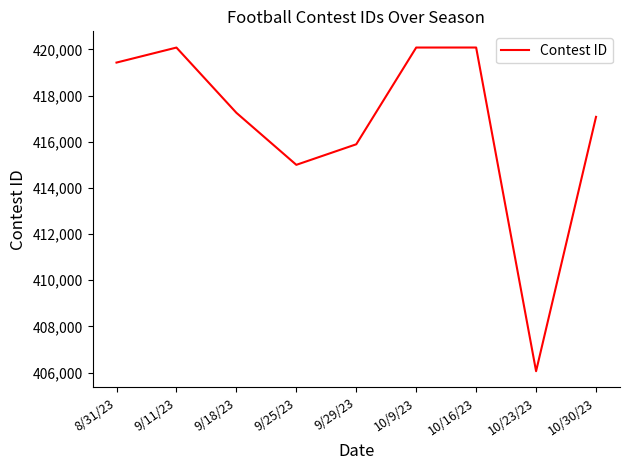

What is the difference between the maximum and second lowest values?

5081